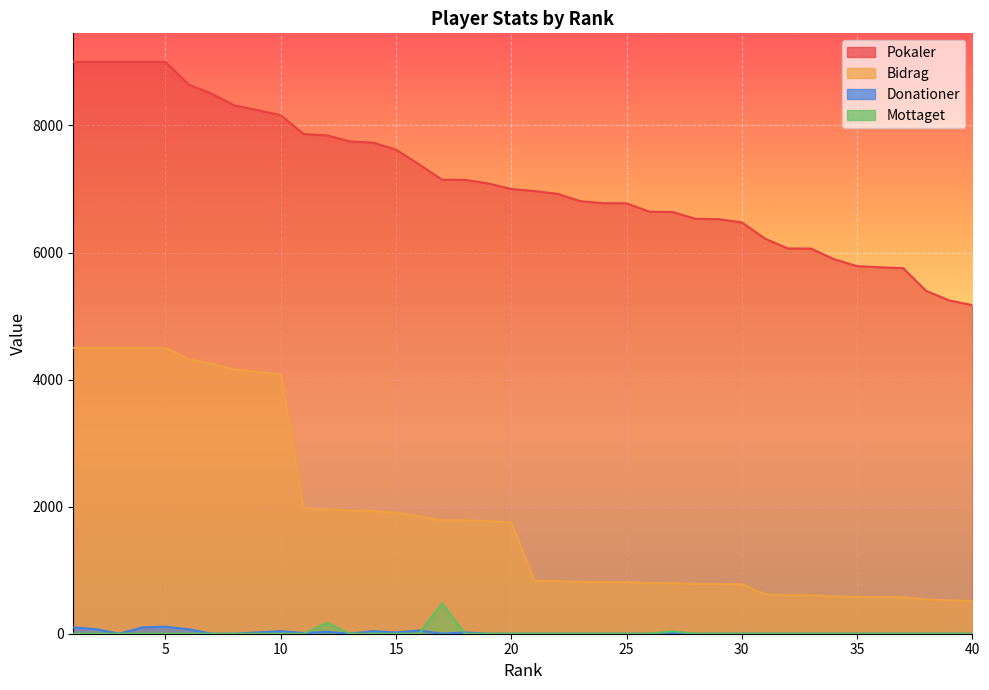

At which label is Donationer closest to 55?

16